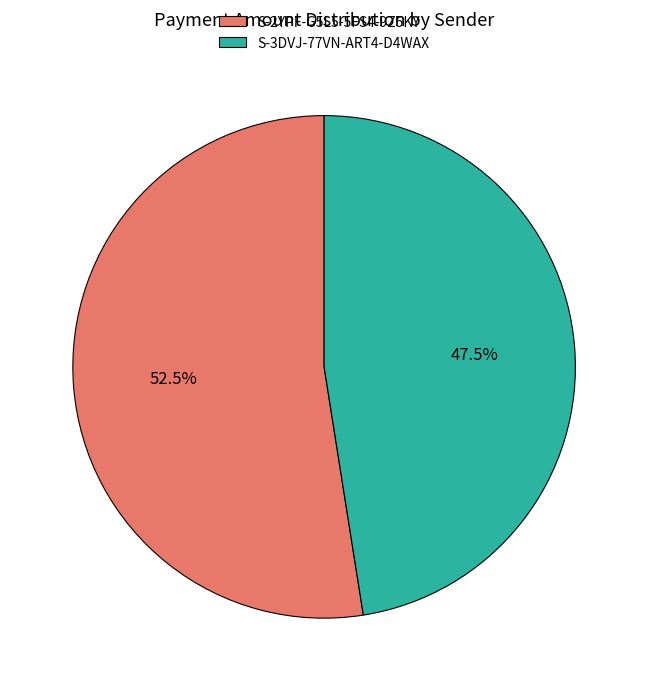

How many slices are in this pie chart?

2